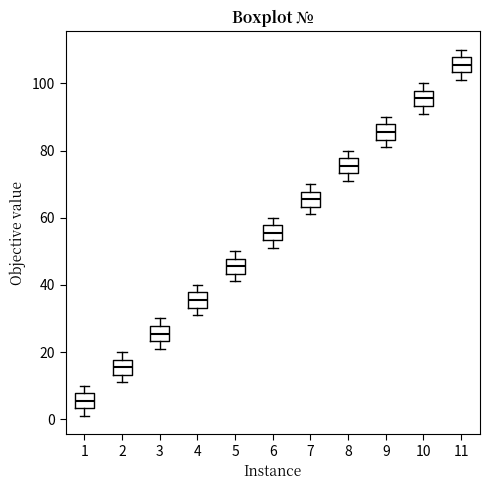

Reading left to right, read every box against the y-axis: the position of its median line, the range the box covers, and the ends of its whiskers. The values are not printed on the chart, so give them approximately, as read against the axis.

1: median 6, box 4 to 8, whiskers 2 to 10
2: median 16, box 14 to 18, whiskers 12 to 20
3: median 26, box 24 to 28, whiskers 22 to 30
4: median 36, box 34 to 38, whiskers 32 to 40
5: median 46, box 44 to 48, whiskers 42 to 50
6: median 56, box 54 to 58, whiskers 52 to 60
7: median 66, box 64 to 68, whiskers 62 to 70
8: median 76, box 74 to 78, whiskers 72 to 80
9: median 86, box 84 to 88, whiskers 82 to 90
10: median 96, box 94 to 98, whiskers 92 to 100
11: median 106, box 104 to 108, whiskers 102 to 110